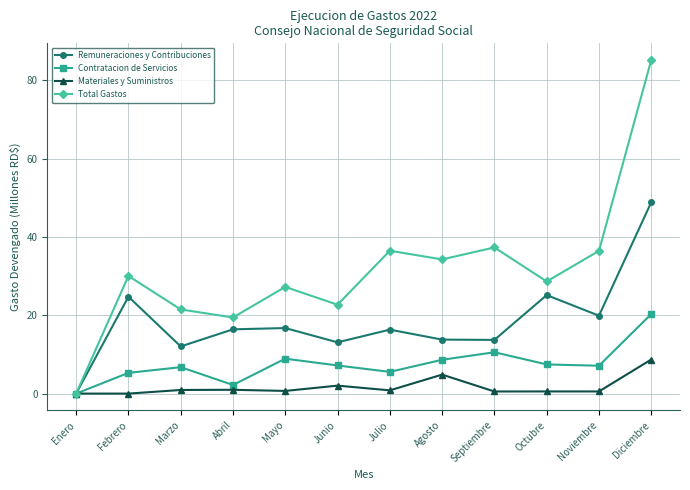

The value of Contratacion de Servicios at Julio is 5.5. True or false?

True